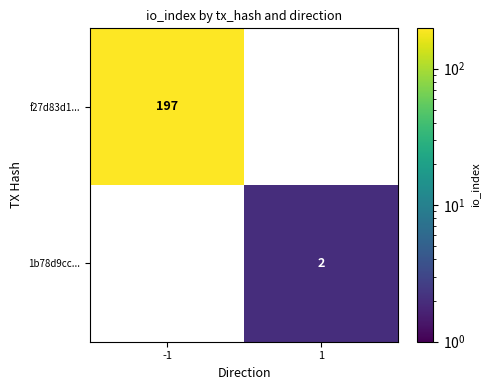

What is the total value across all series at 1?

2